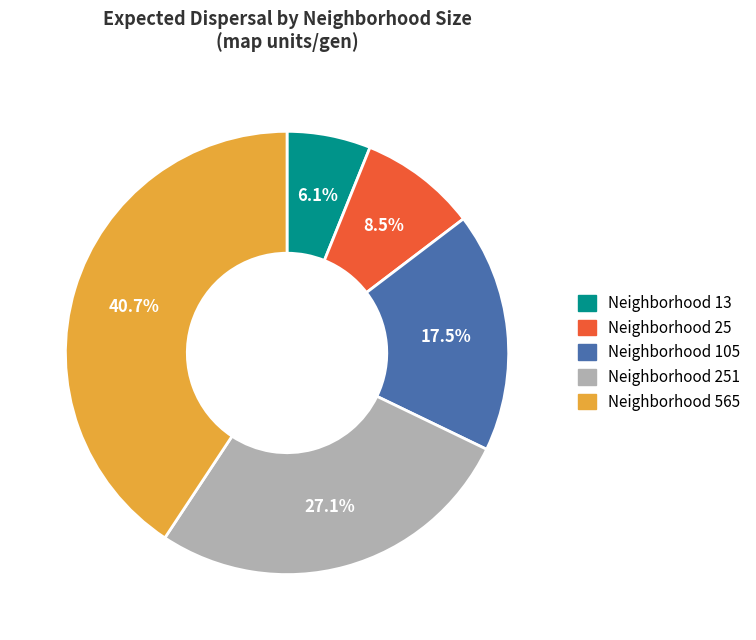

Which slice is the largest?

Neighborhood 565